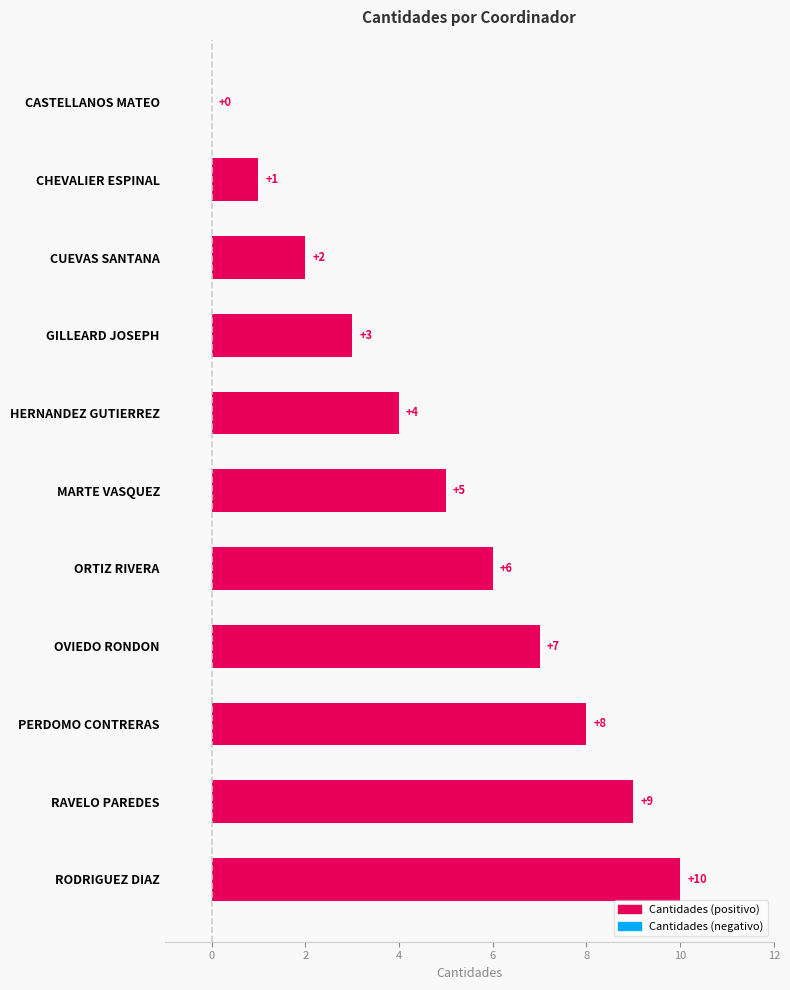

The value at GILLEARD JOSEPH is 5. True or false?

False